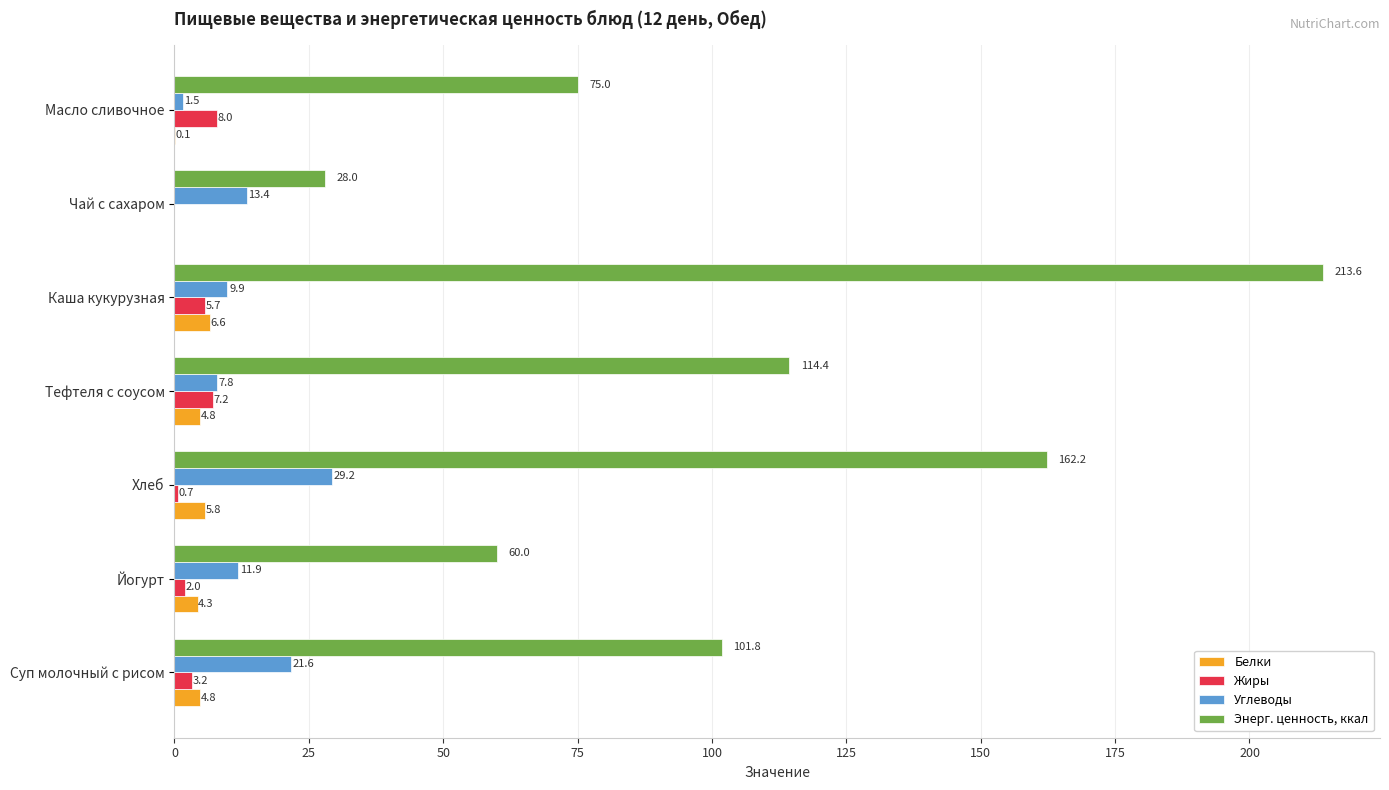

What is the total value across all series at Масло сливочное?

84.6